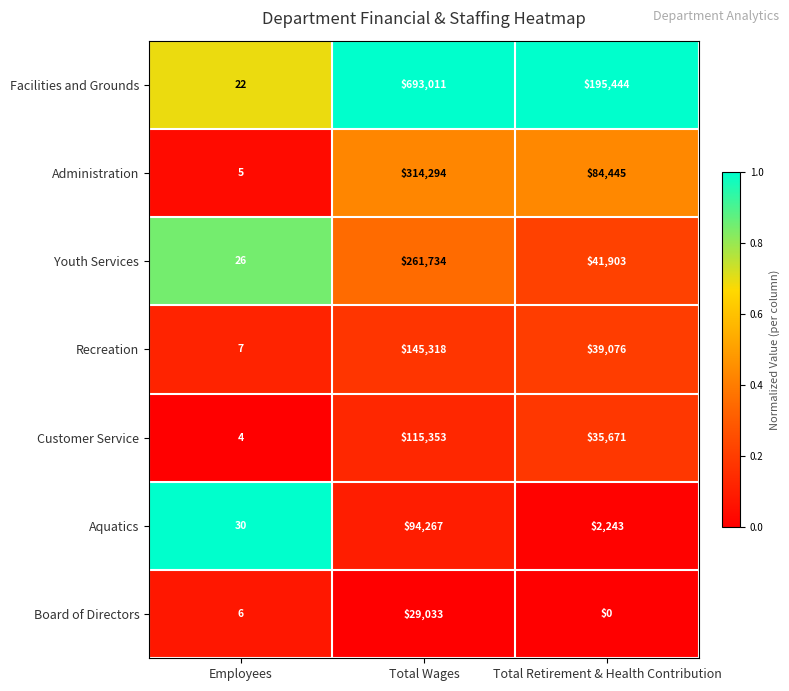

What is the difference between the Recreation values at Employees and Total Retirement & Health Contribution?

39069